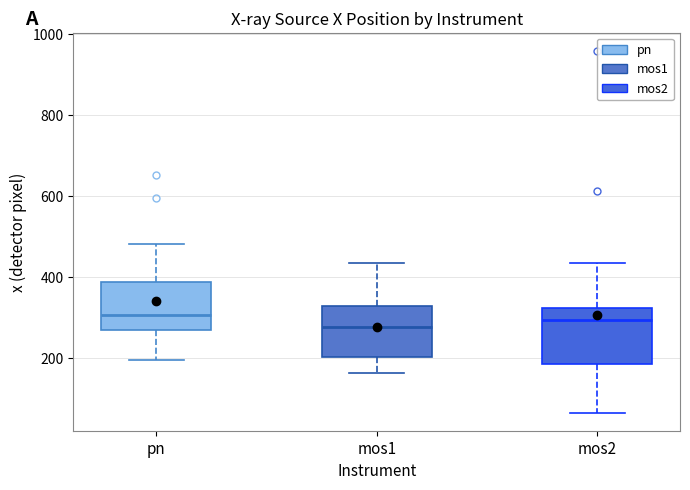

Reading left to right, transcribe this box plot: for each box, give where its median line is, the range the box spans, and where its two whiskers end, as read against the y-axis. The values are not printed on the chart, so give them approximately, as read against the axis.

pn: median 300, box 260 to 380, whiskers 200 to 480
mos1: median 280, box 200 to 320, whiskers 160 to 440
mos2: median 300, box 180 to 320, whiskers 60 to 440